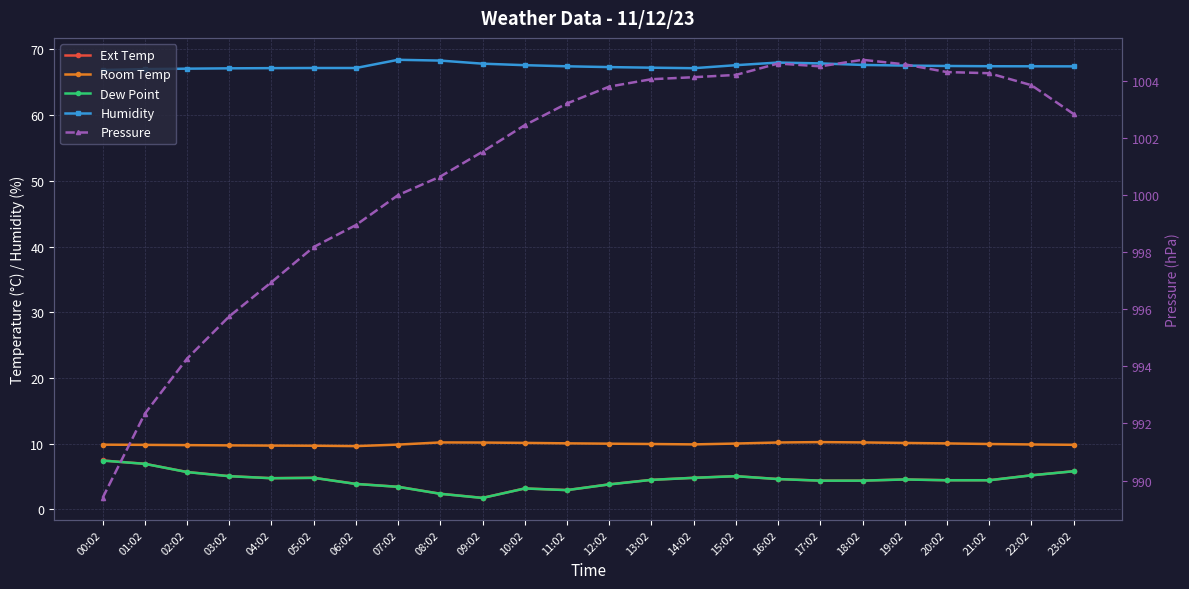

What is the minimum value shown in the chart?

1.7